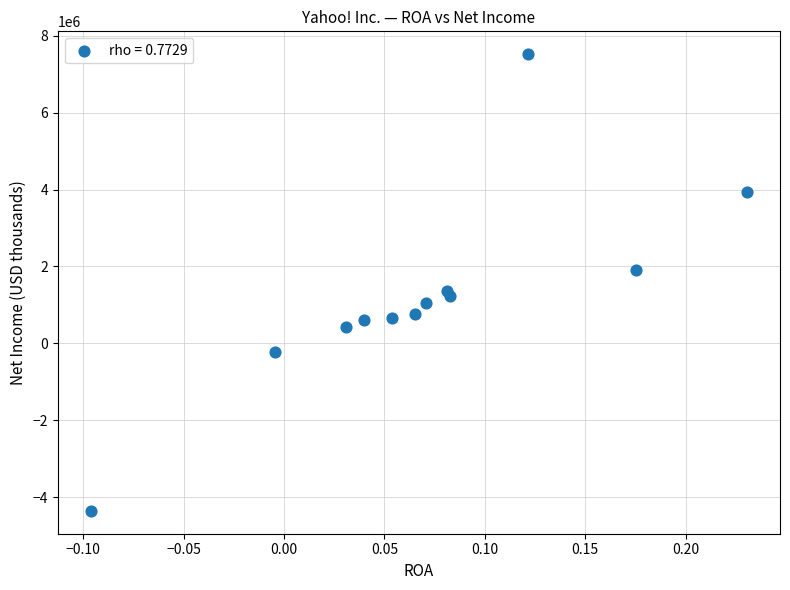

What is the range of Y values (max minus min)?

11880813